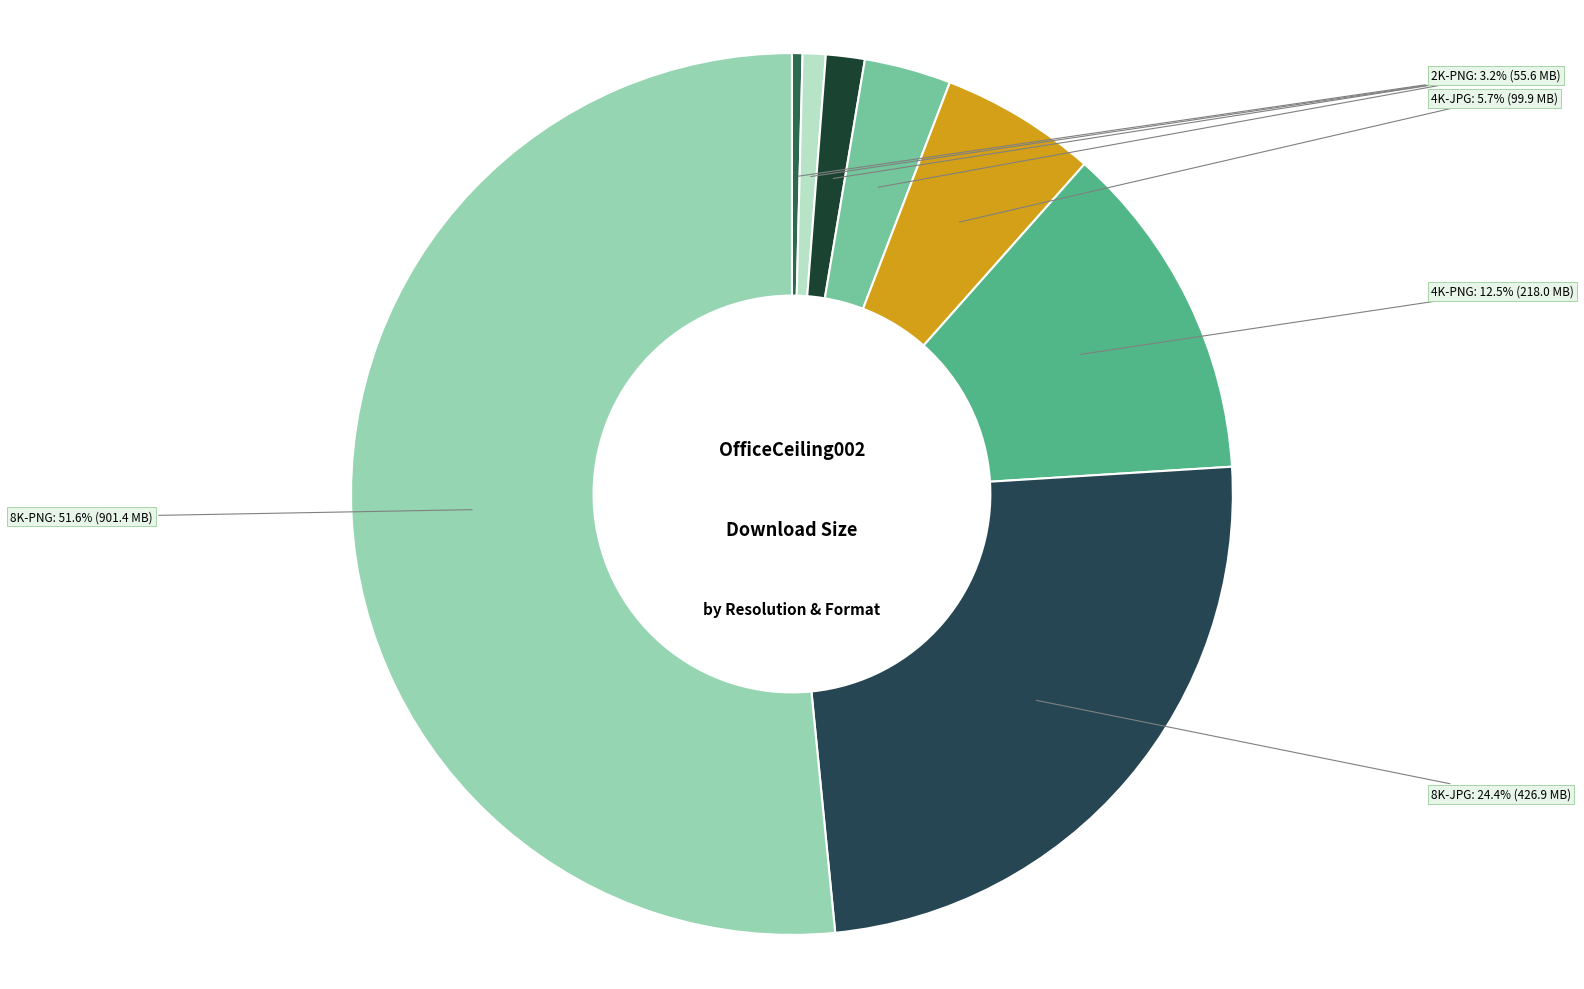

Count the number of slices in the pie.

8